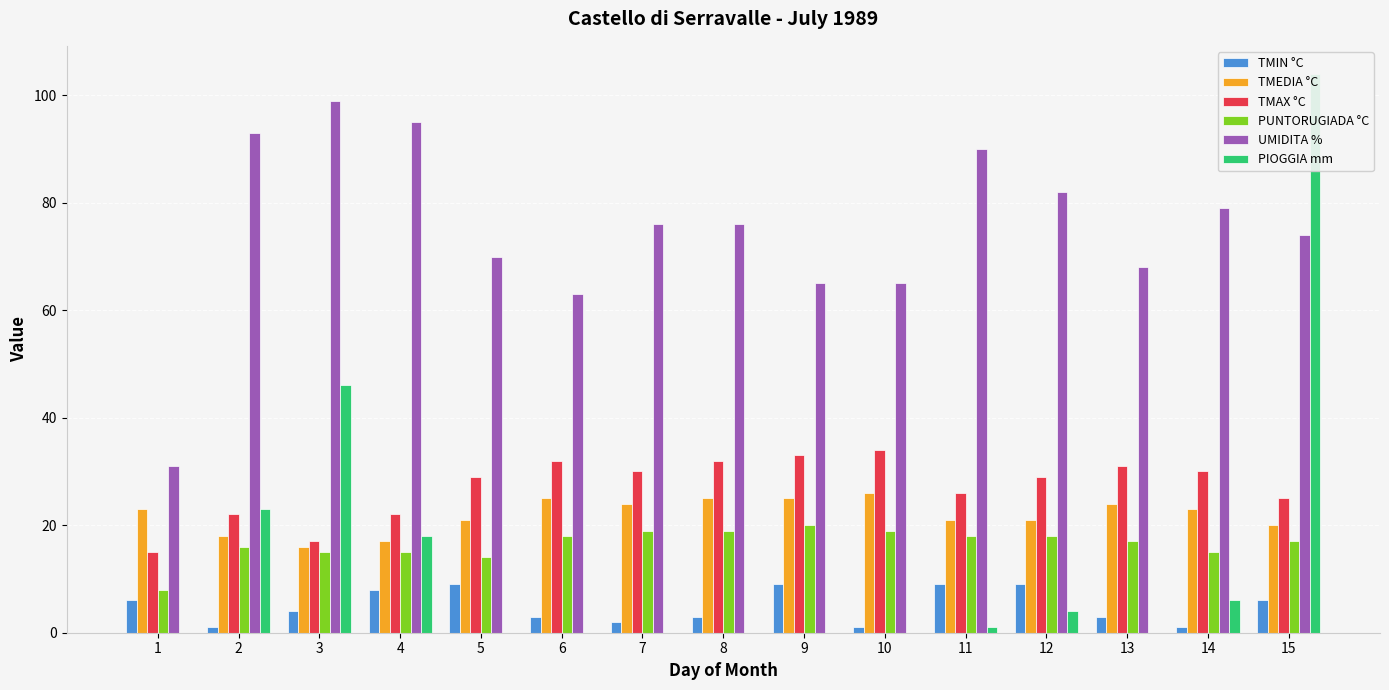

What is the difference between the maximum and minimum values in the TMEDIA °C series?

10